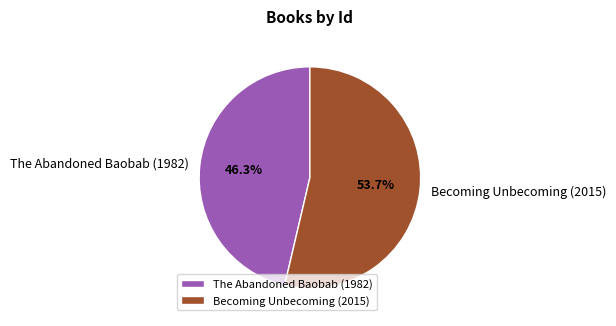

What is the ratio of the value at The Abandoned Baobab (1982) to the value at Becoming Unbecoming (2015)?

0.9